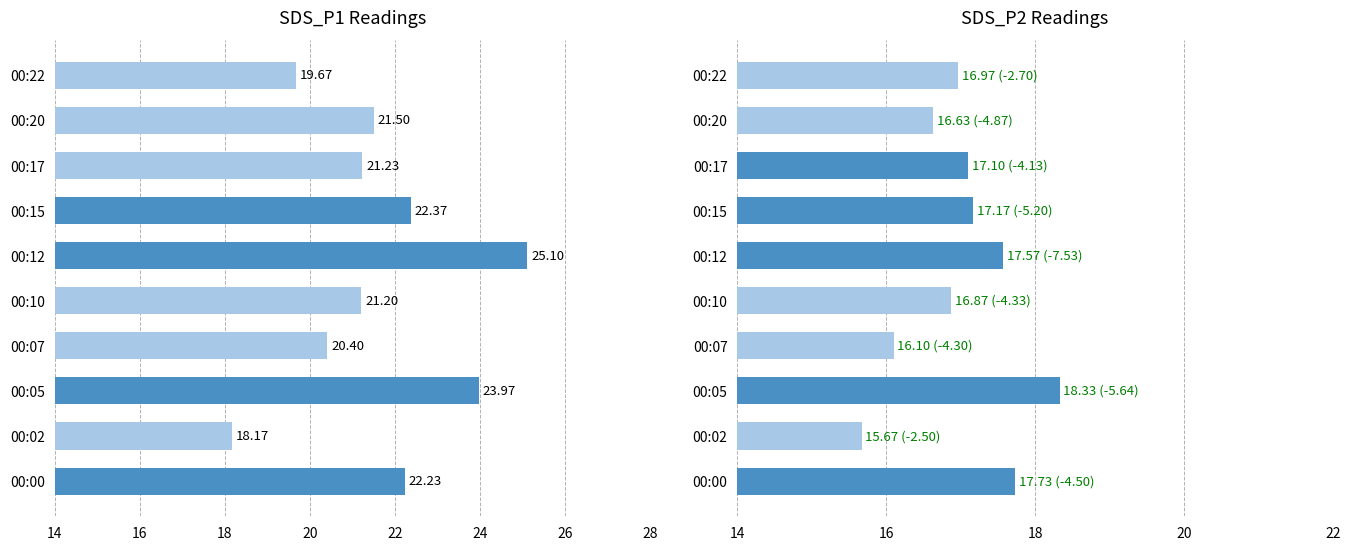

The SDS_P2 series shows 24.0 at 00:00. True or false?

False